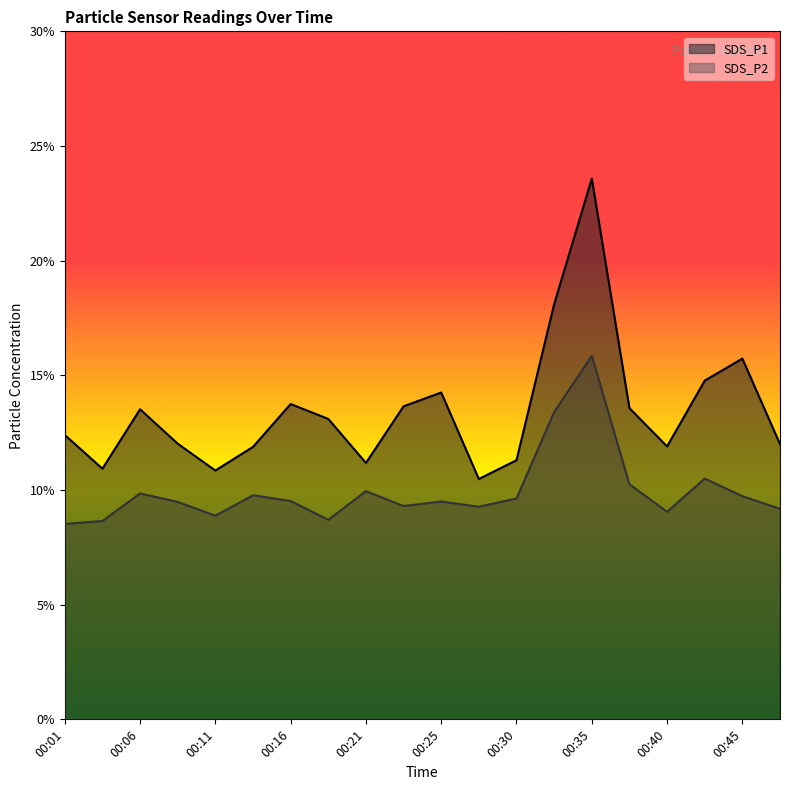

What is the spread (max minus min) of values at 00:38?

3.3